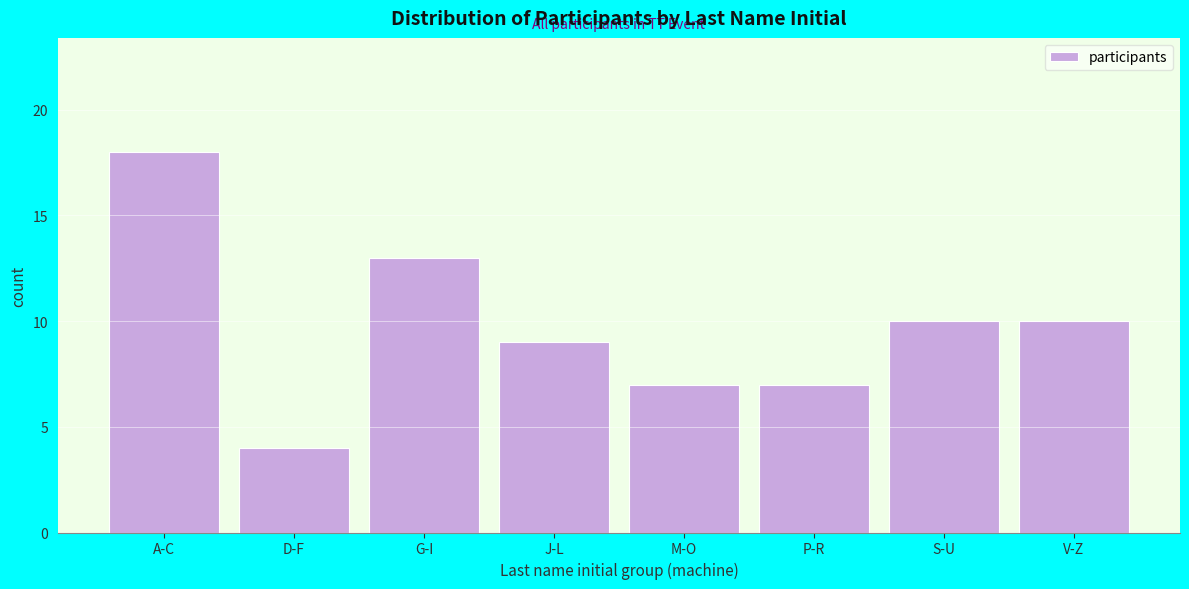

Reading left to right, transcribe all the data shown in this chart.

18	4	13	9	7	7	10	10